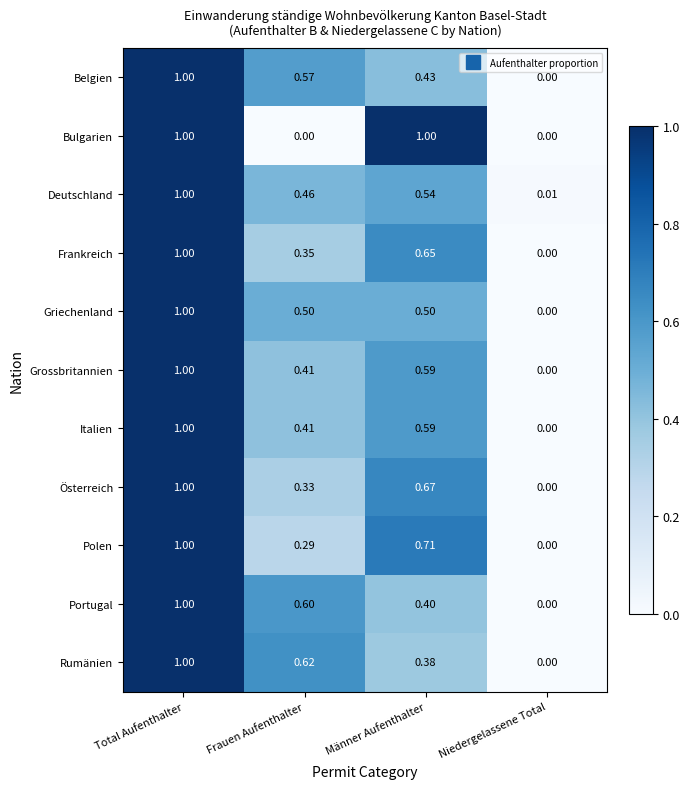

What is the greatest value displayed?

1.0